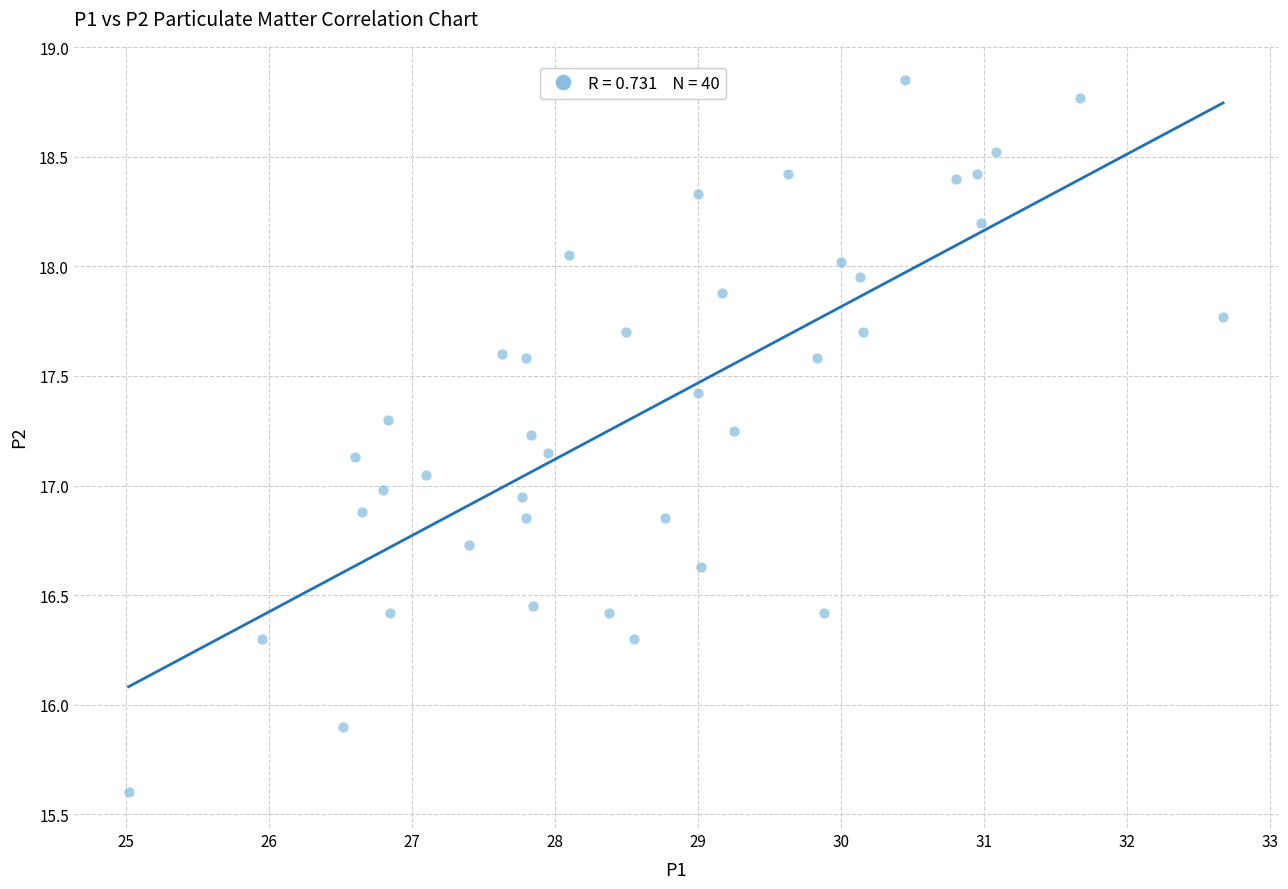

What is the range of X values (max minus min)?

7.7